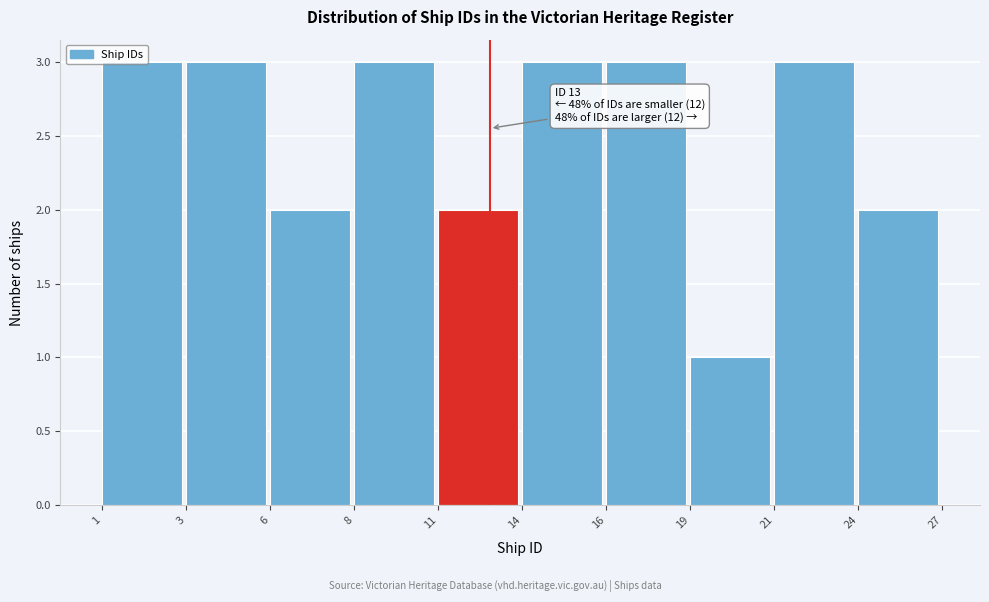

What is the value of the 10th bar from the left?

2